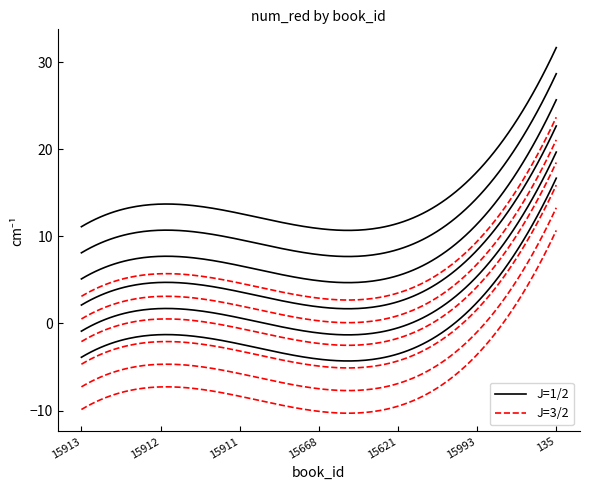

What is the difference between the maximum and second lowest values?

21